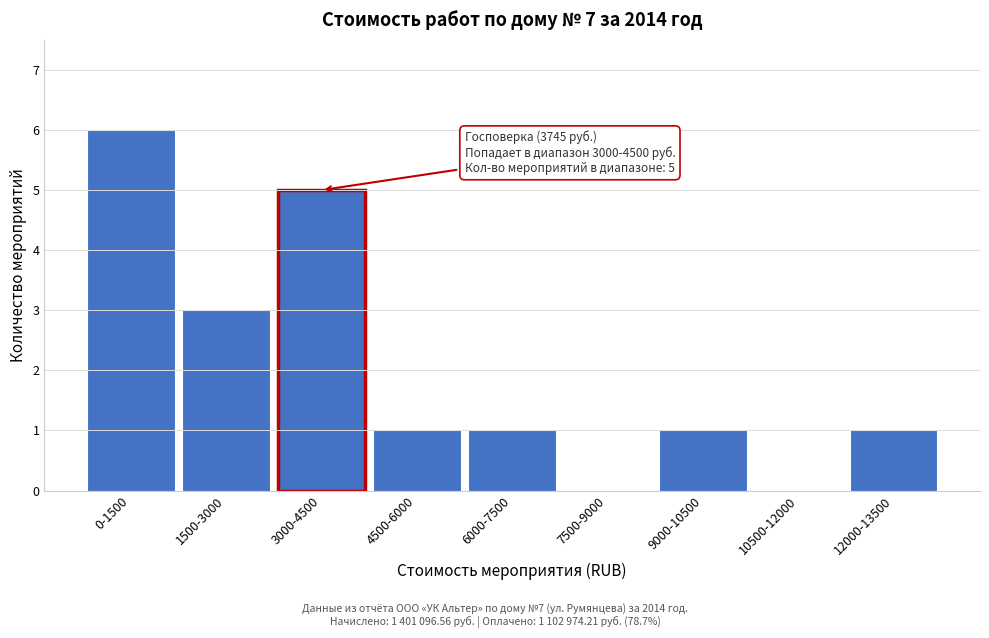

Reading right to left, extract all data points from this chart.

12000-13500=1	10500-12000=0	9000-10500=1	7500-9000=0	6000-7500=1	4500-6000=1	3000-4500=5	1500-3000=3	0-1500=6